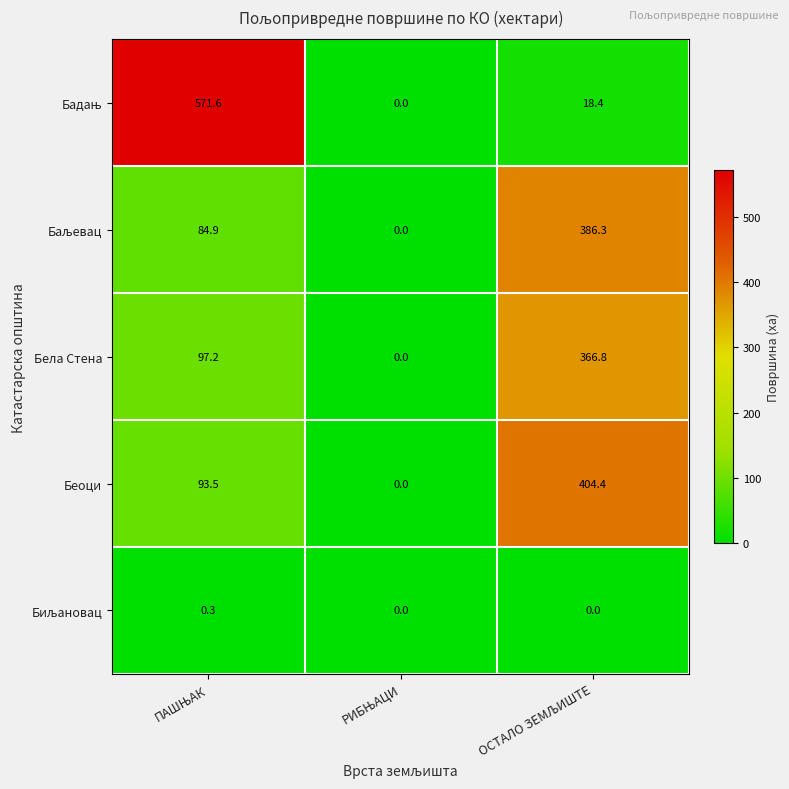

How many series are shown in this chart?

5